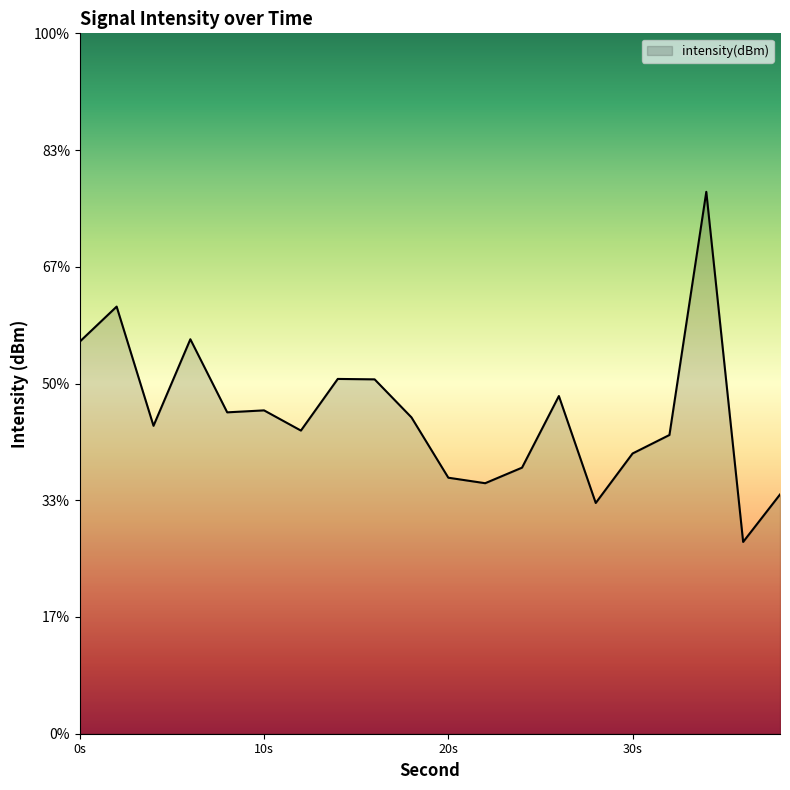

True or false: the data shows -135.9 at 36.

True